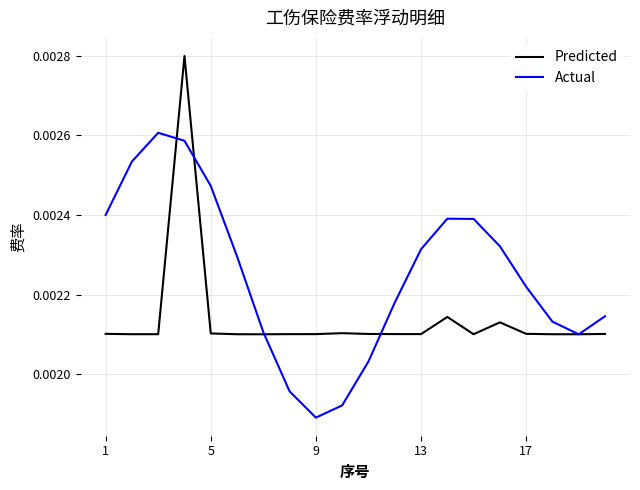

Rank the series by their average value, from highest to lowest.

Actual, Predicted